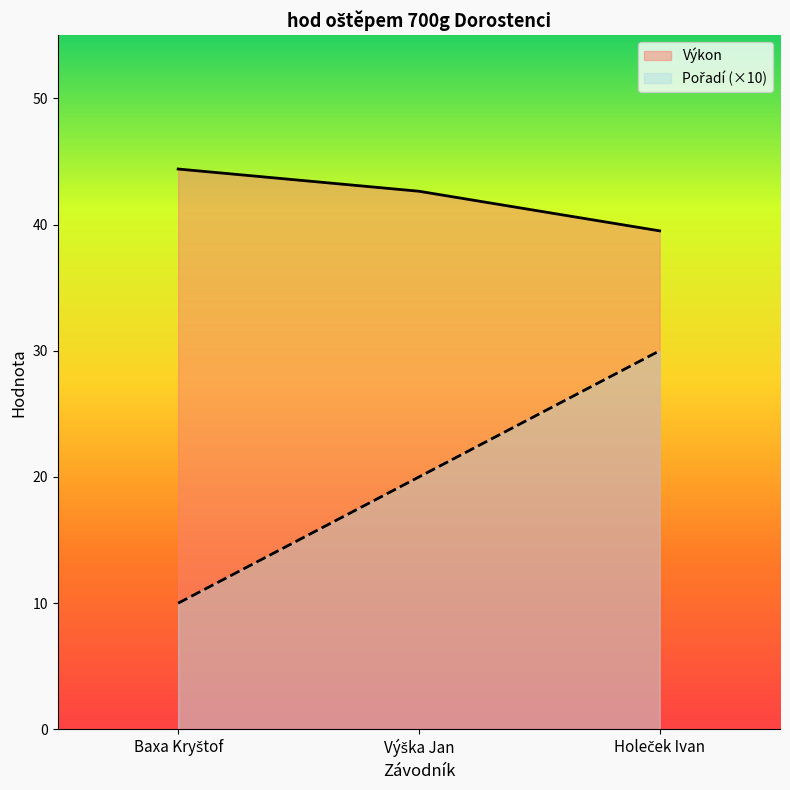

What is the difference between the Pořadí values at Výška Jan and Holeček Ivan?

10.0